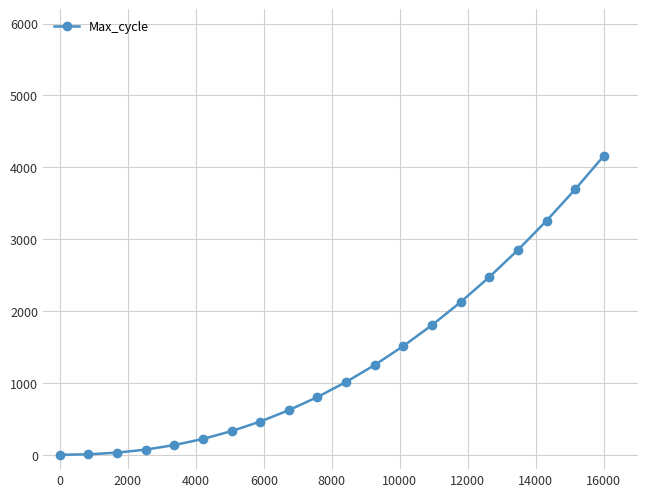

What is the difference between the second highest and second lowest values?

3686.1